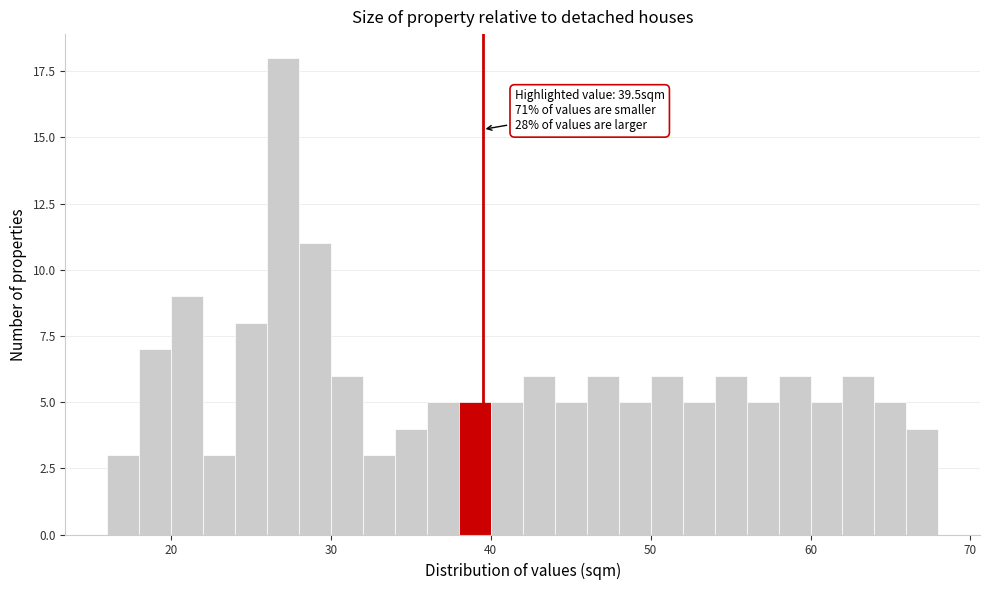

Read against the x-axis, roughly where is the centre of the tallest bar?

27